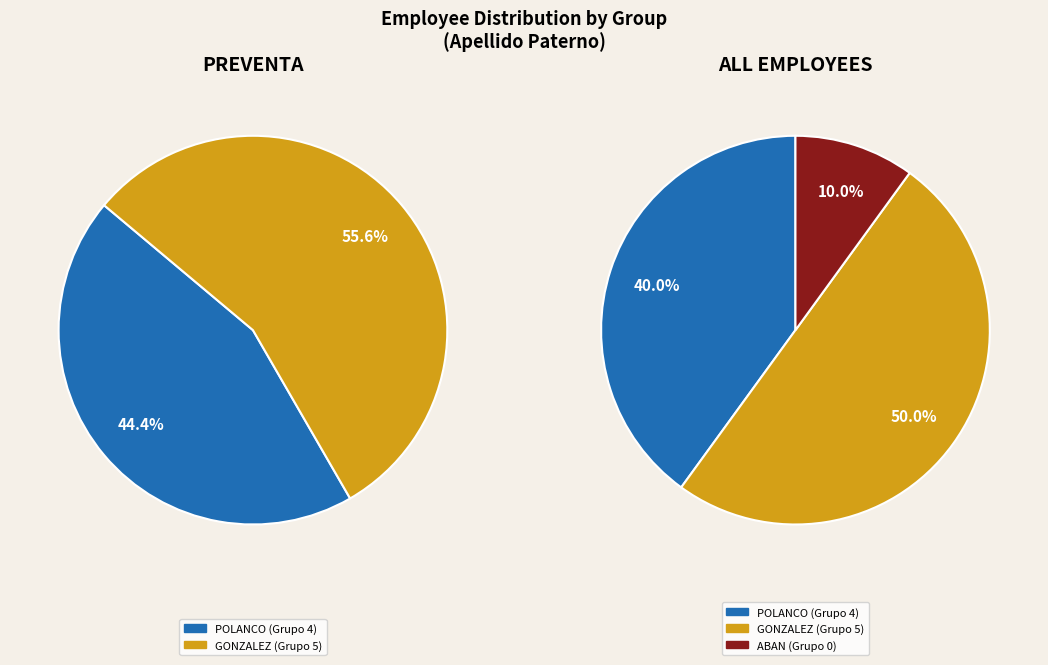

What is the ratio of the value at POLANCO to the value at GONZALEZ?

0.8